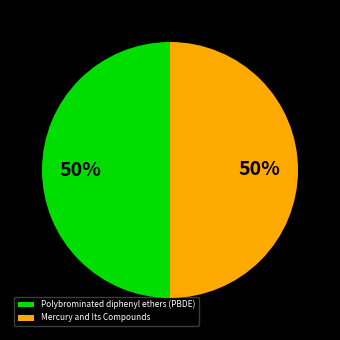

To the nearest percent, what is the combined percentage of Polybrominated diphenyl ethers (PBDE) and Mercury and Its Compounds?

100%